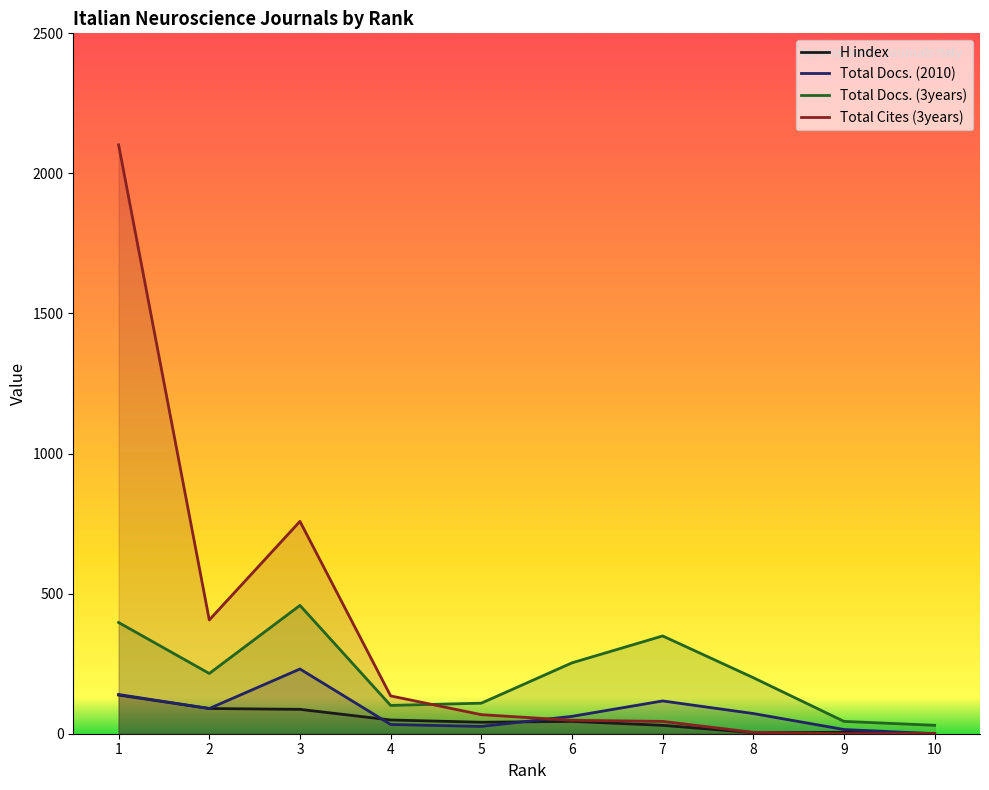

True or false: Total Docs. (3years) and H index cross at least once.

False